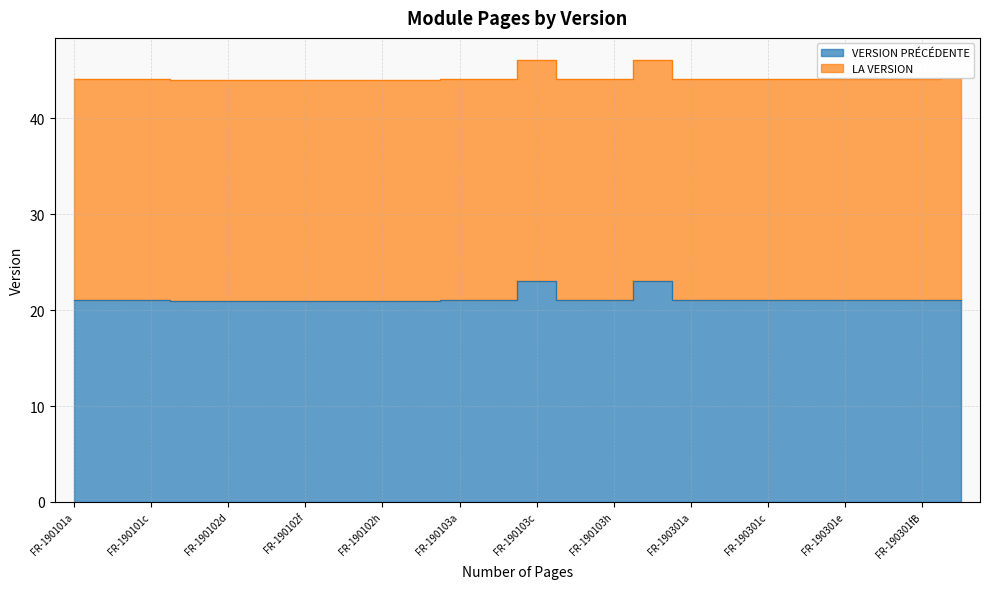

True or false: there are more than 1 points higher than both neighbors.

True